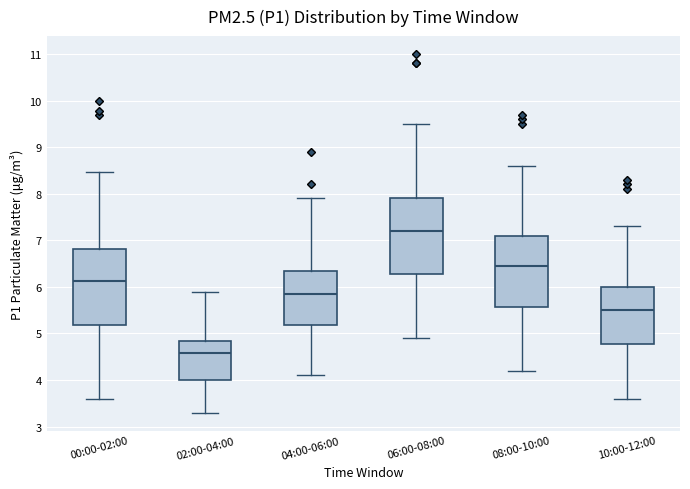

Where is the lower edge of the box for 10:00-12:00 on the y-axis? The values are not printed on the chart, so give them approximately, as read against the axis.

4.8